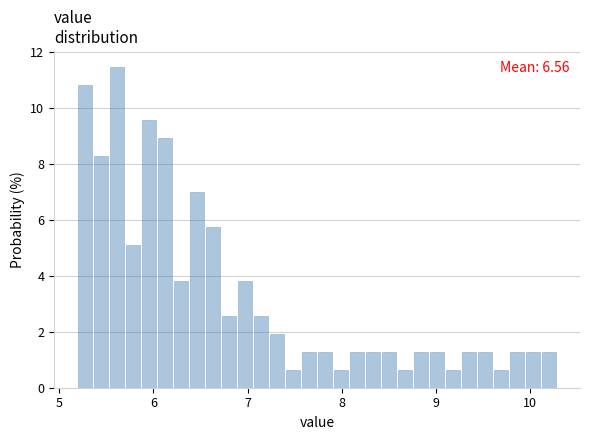

Read against the x-axis, roughly where is the centre of the tallest bar?

5.6